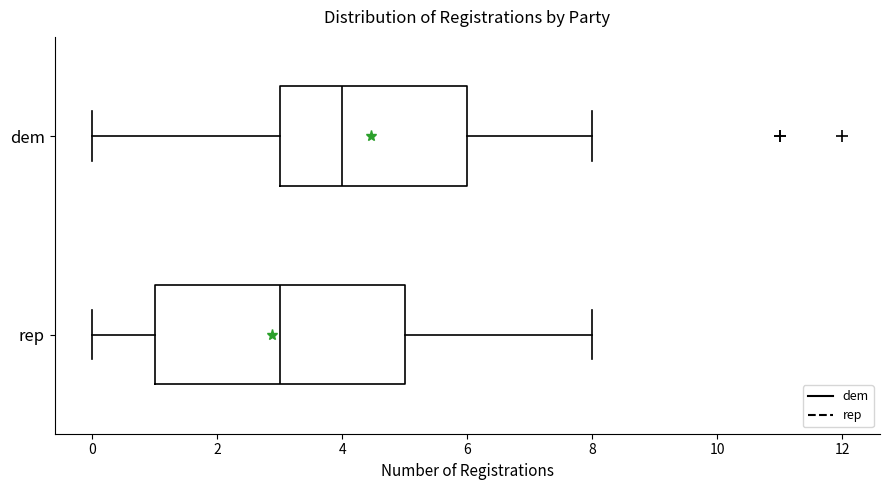

Where does the left whisker of the box for dem end on the x-axis? The values are not printed on the chart, so give them approximately, as read against the axis.

0